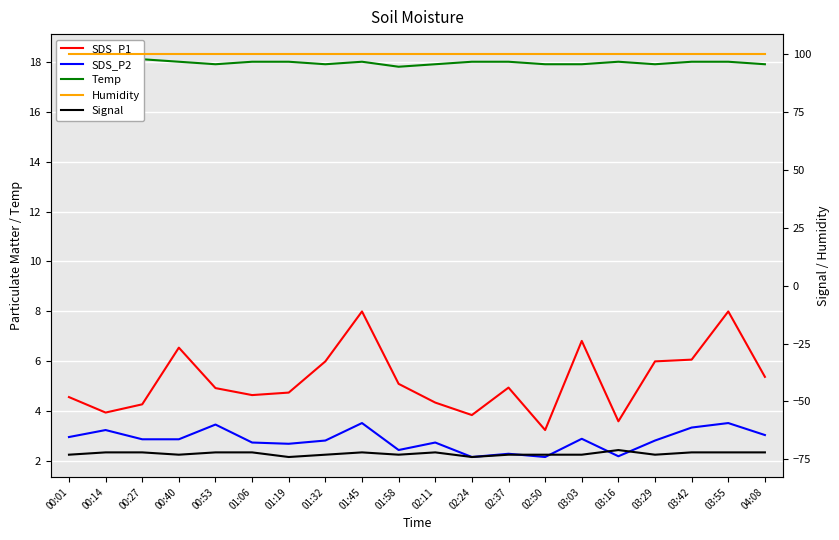

What is the difference between the maximum and second lowest values in the SDS_P1 series?

4.4